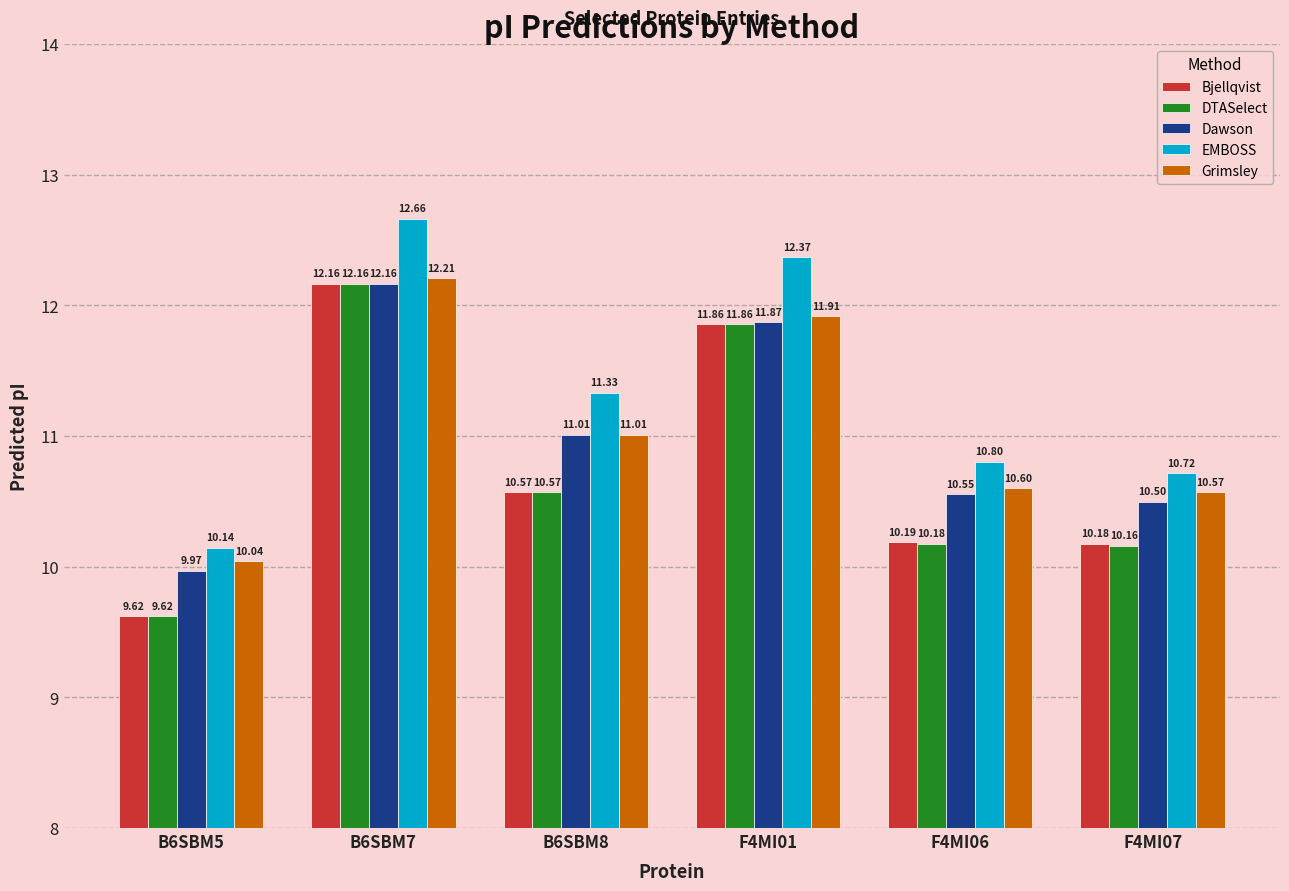

Is it true that EMBOSS equals 12.4 at F4MI01?

True